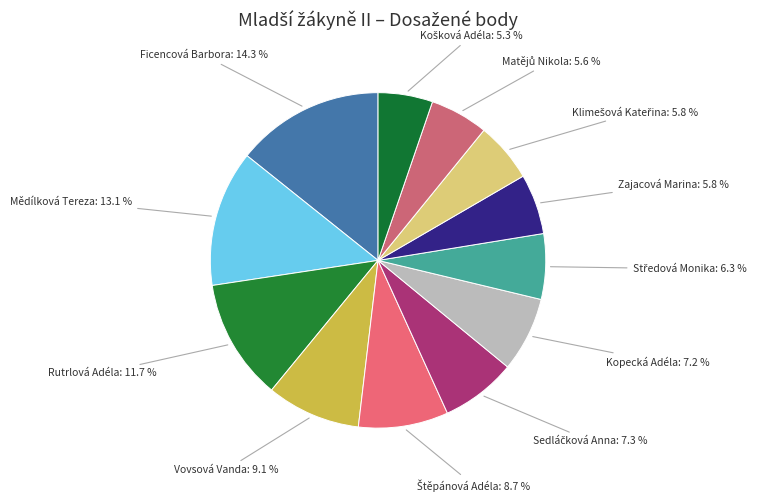

True or false: Vovsová Vanda accounts for 9% of the total.

True